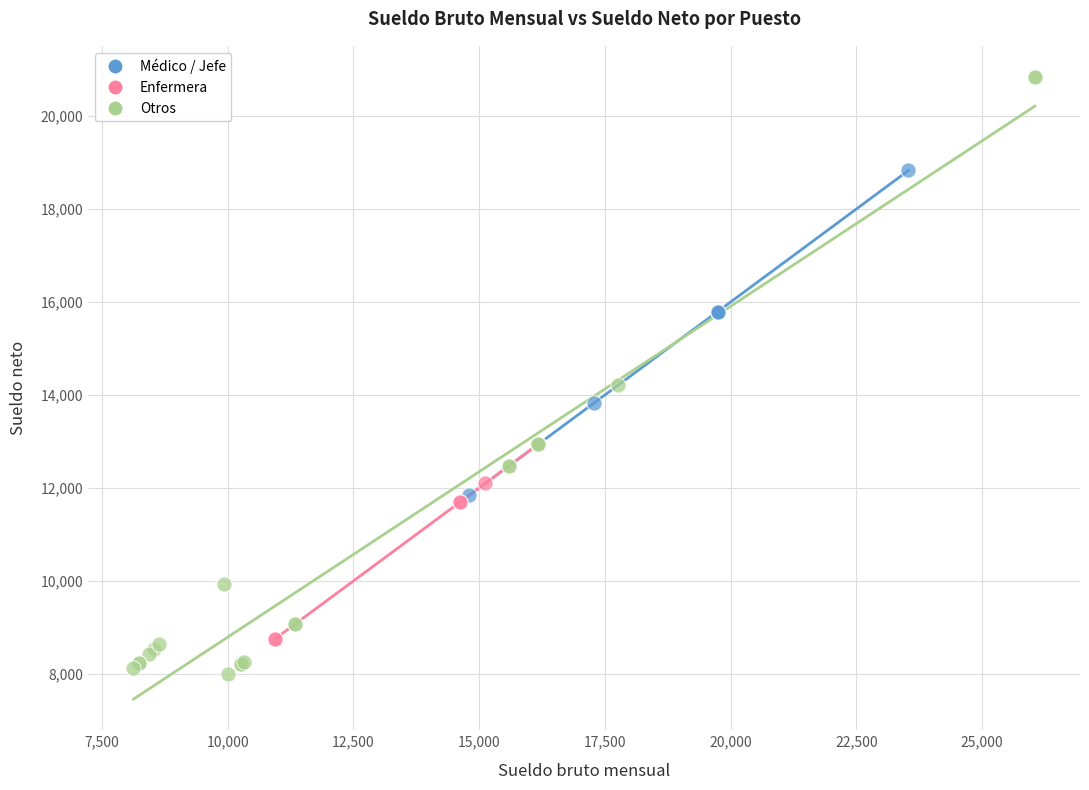

Which series reaches the maximum Y coordinate?

Otros